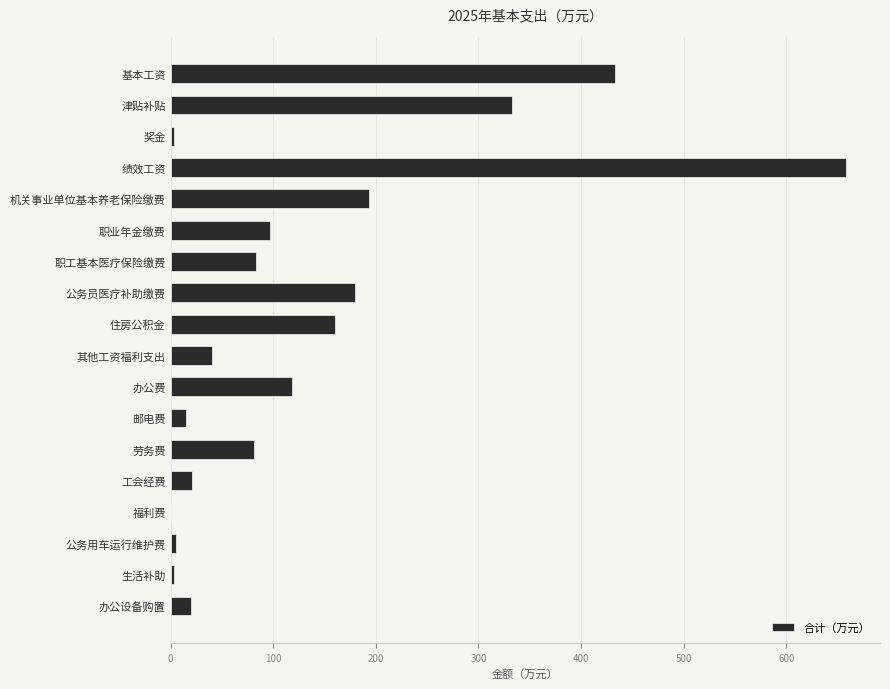

What is the greatest value displayed?

658.3